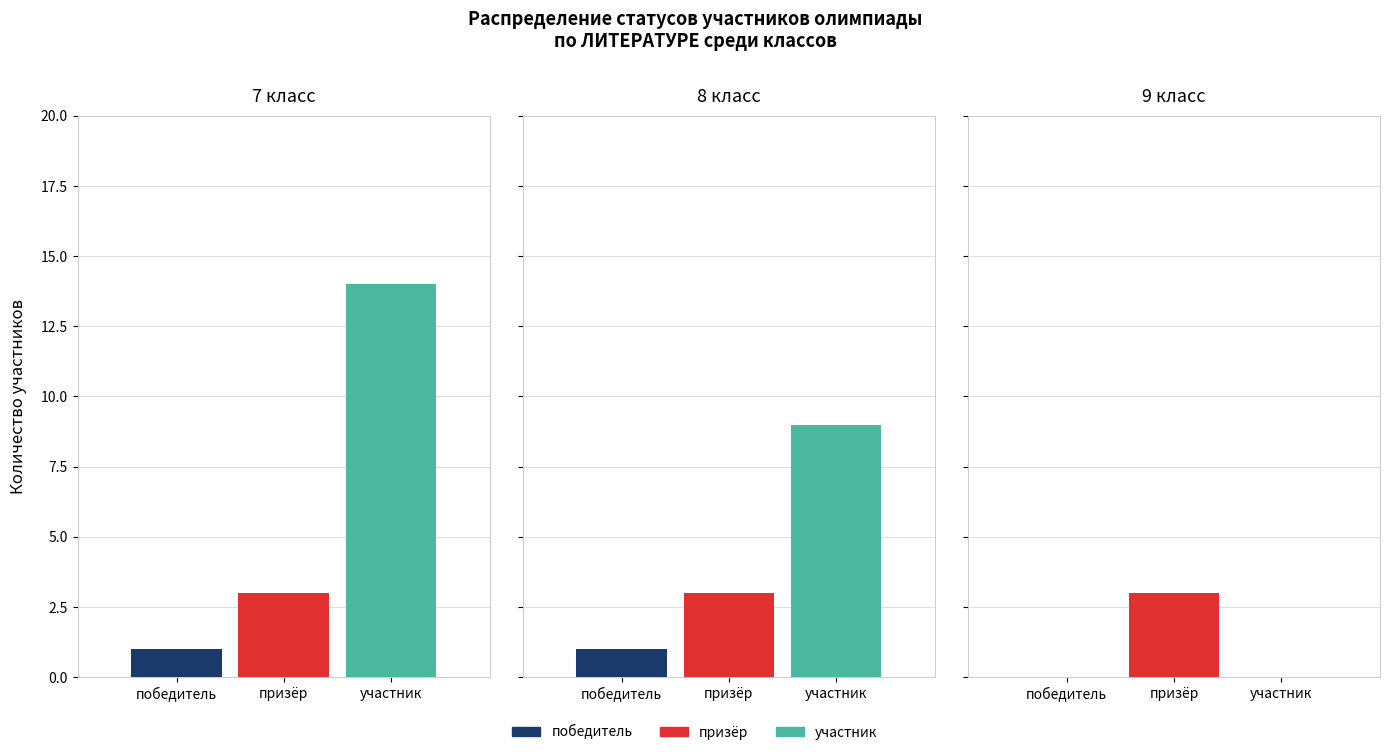

Rank the categories by победитель value from lowest to highest.

2, 0, 1